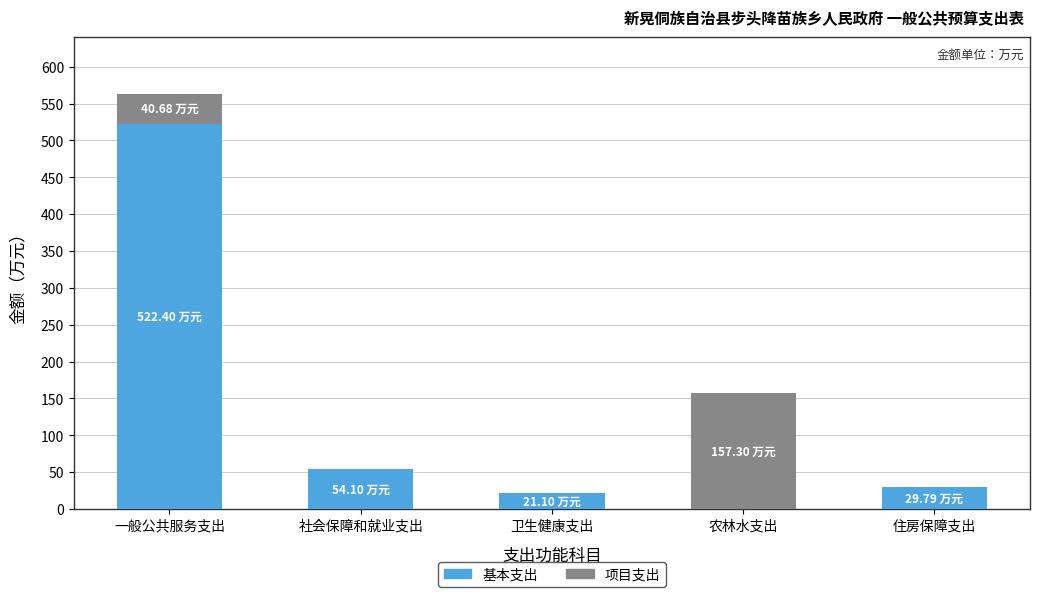

At which category is the sum across all series the highest?

一般公共服务支出